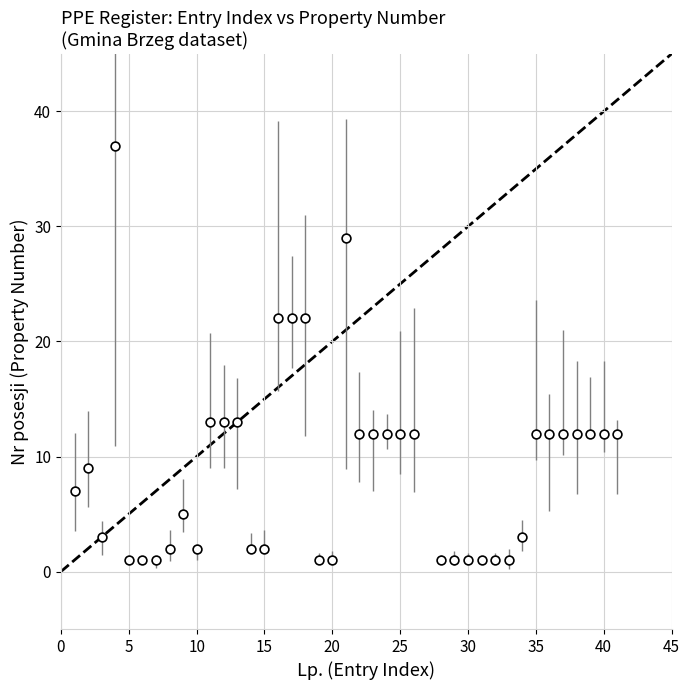

What is the range of Y values (max minus min)?

36